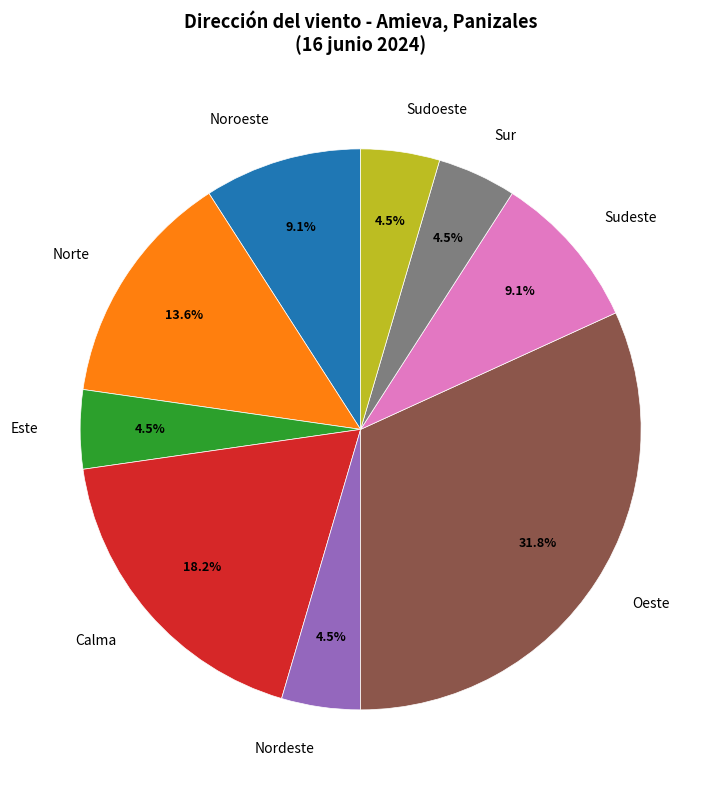

What is the largest slice in the pie chart?

Oeste